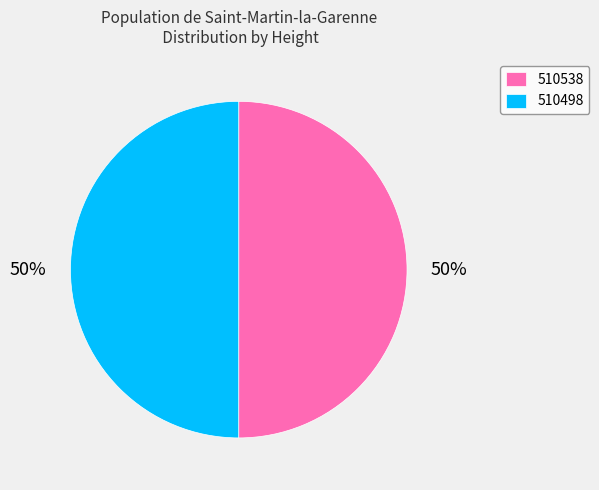

Do 510498 and 510538 together represent more than half of the pie?

Yes